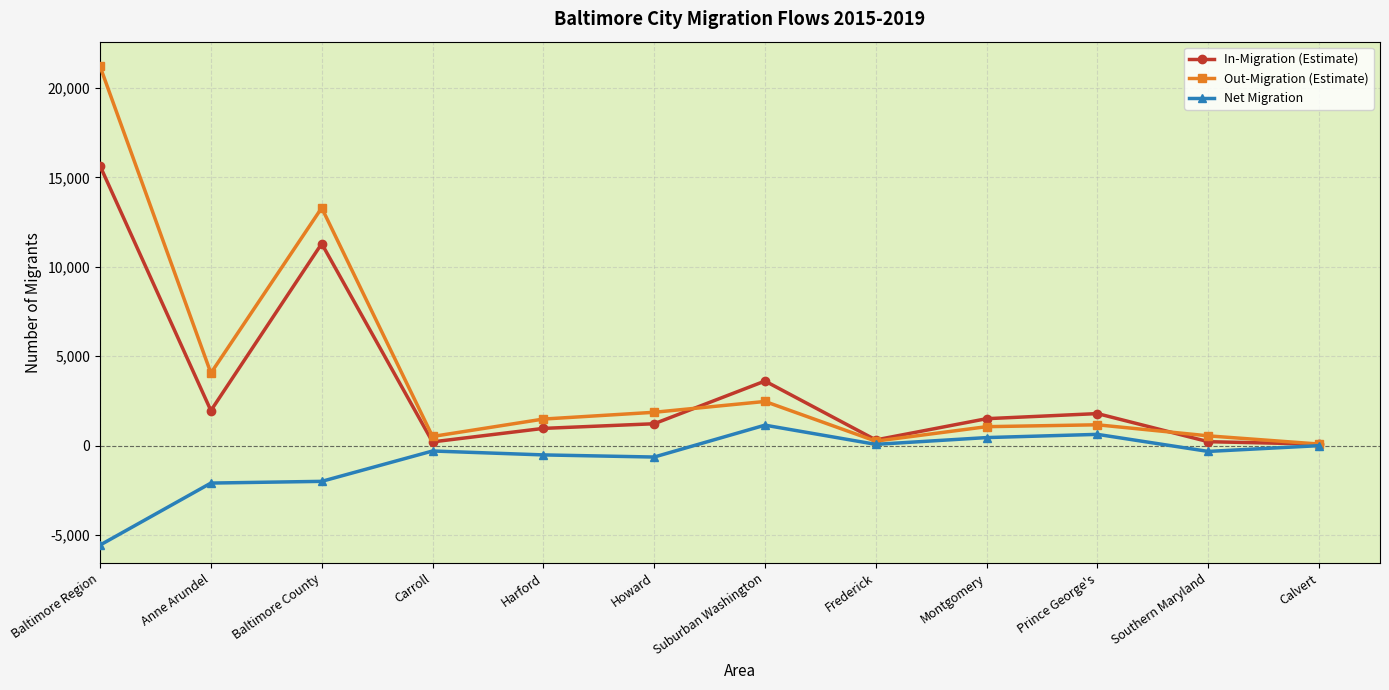

The value of Net Migration at Anne Arundel is -569. True or false?

False